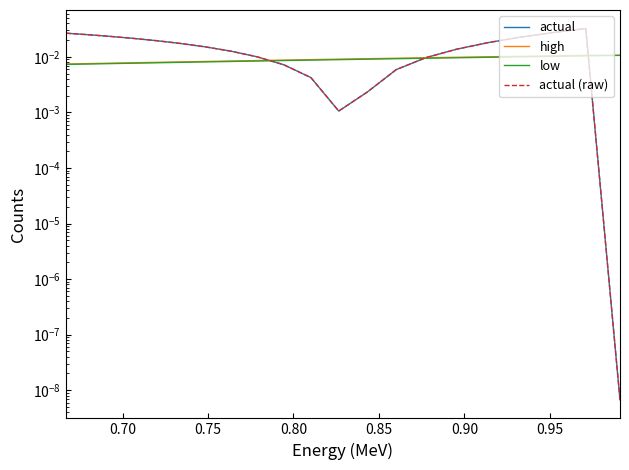

Is it true that high equals 0.0 at 0.80?

True